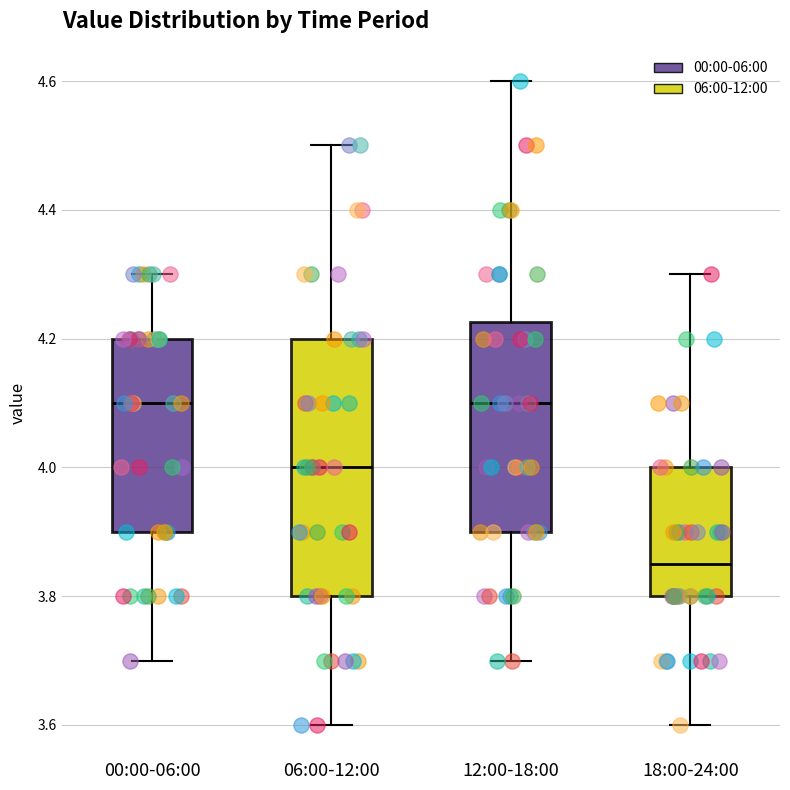

Reading left to right, read every box against the y-axis: the position of its median line, the range the box covers, and the ends of its whiskers. The values are not printed on the chart, so give them approximately, as read against the axis.

00:00-06:00: median 4.10, box 3.90 to 4.20, whiskers 3.70 to 4.30
06:00-12:00: median 4.00, box 3.80 to 4.20, whiskers 3.60 to 4.50
12:00-18:00: median 4.10, box 3.90 to 4.22, whiskers 3.70 to 4.60
18:00-24:00: median 3.86, box 3.80 to 4.00, whiskers 3.60 to 4.30